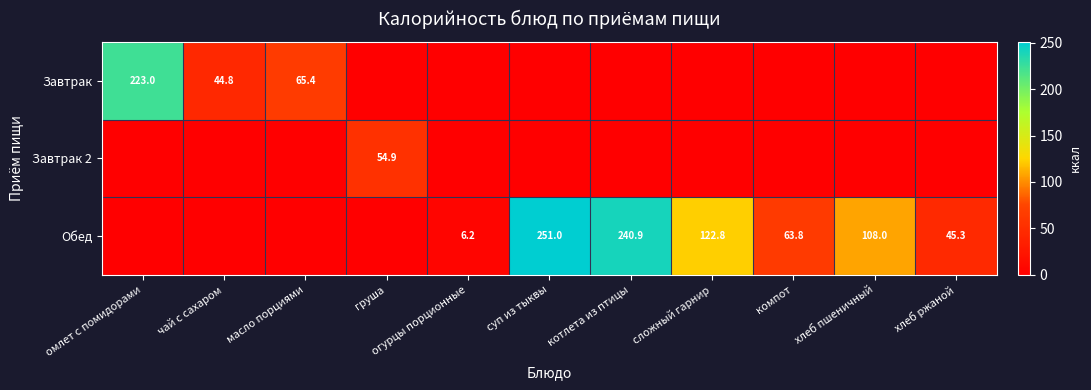

How many data points does each series have?

11